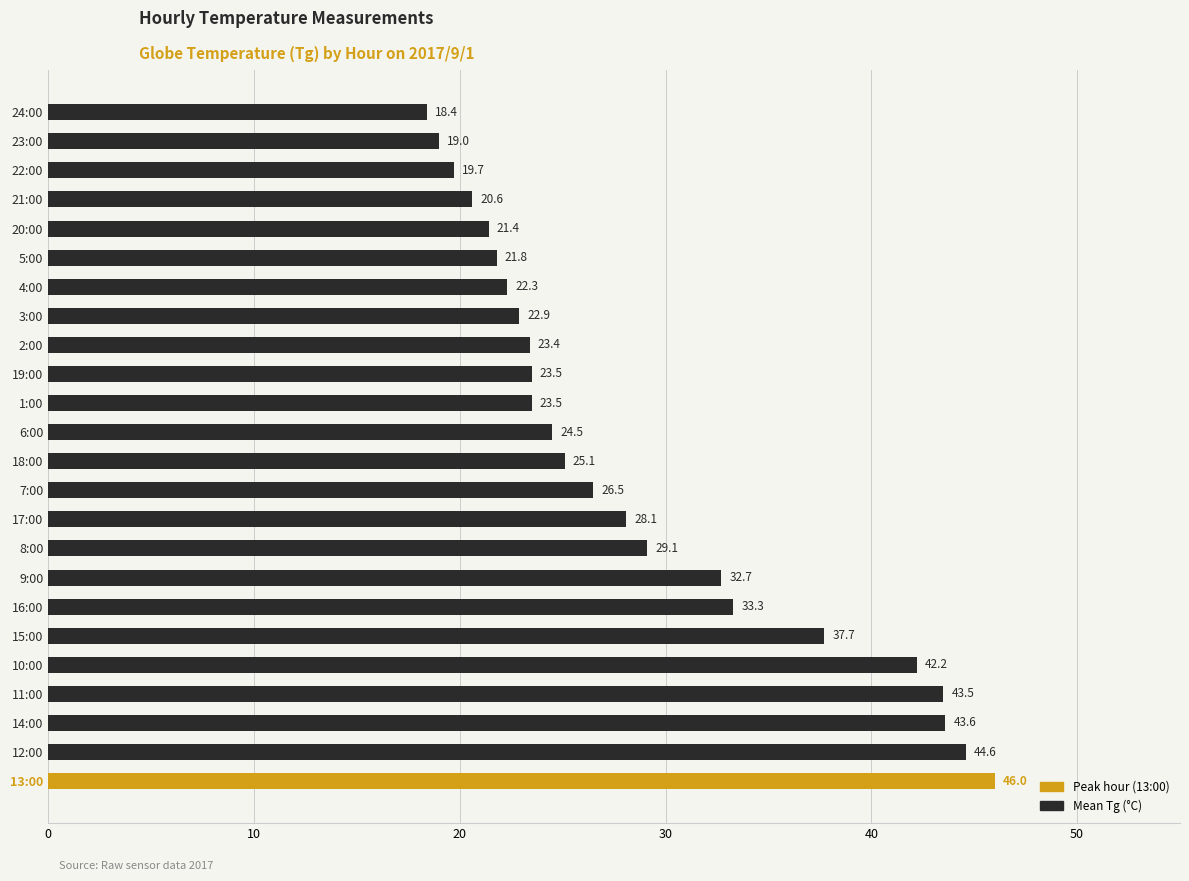

How many distinct data groups are displayed?

1